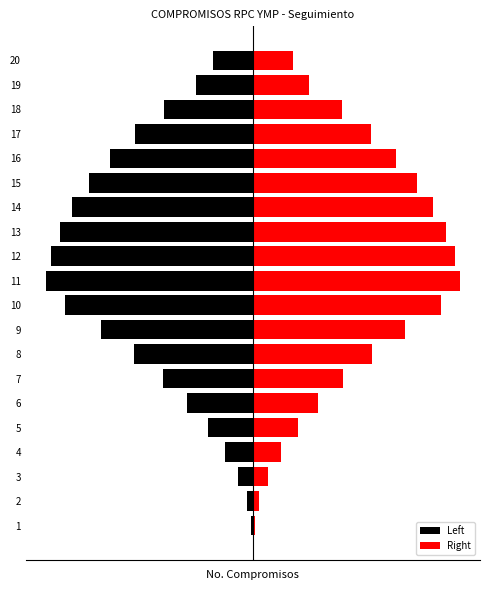

Which series has the widest spread of values?

Left